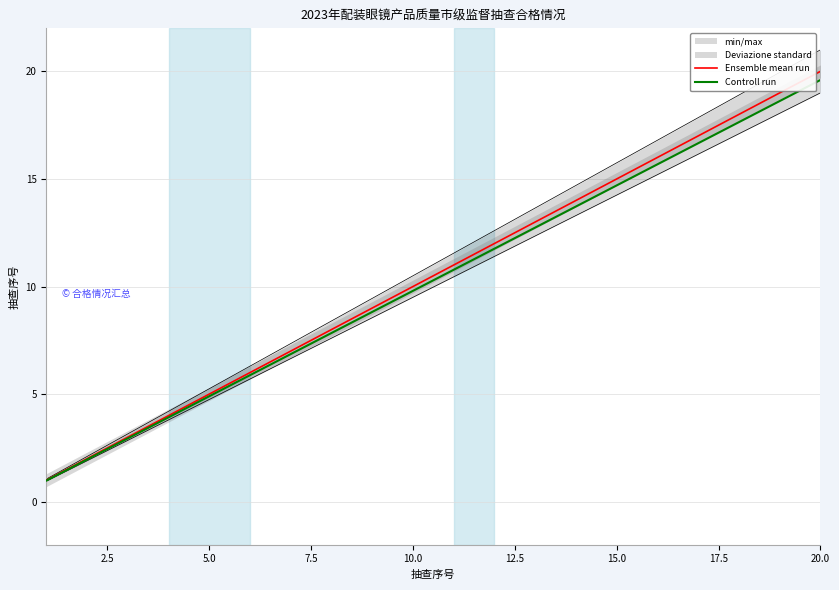

Does the chart display data point markers on the line(s)?

No